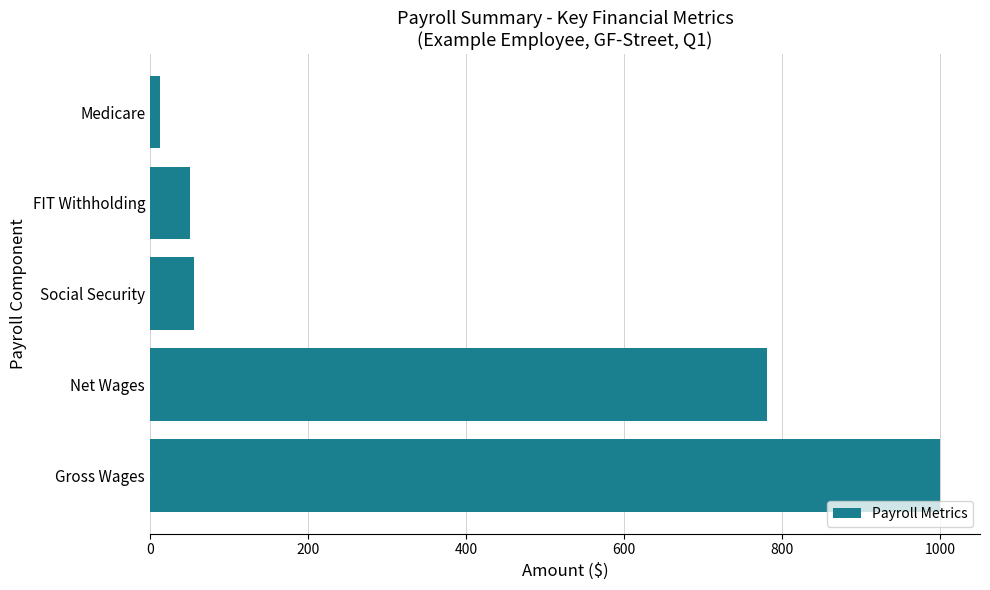

What is the average value?

380.0